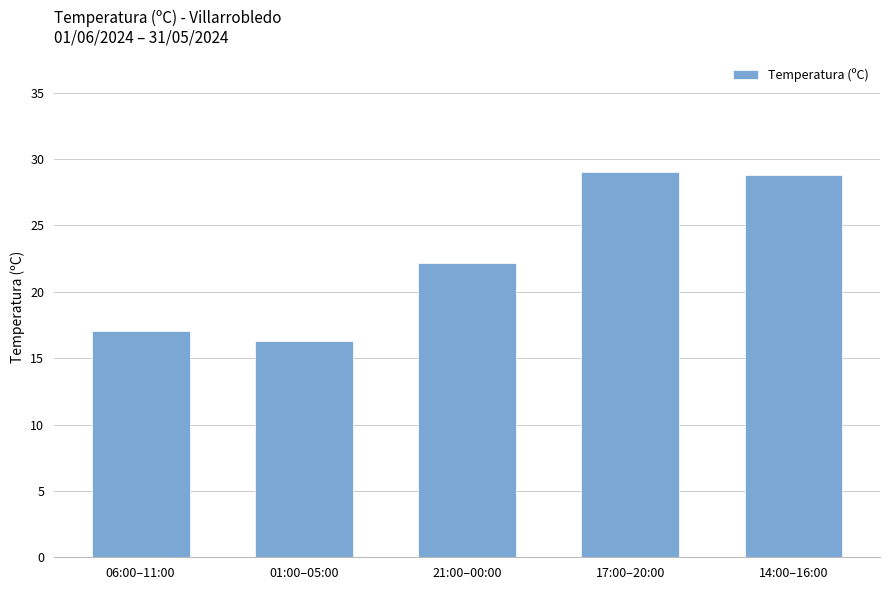

Are the bars horizontal?

No